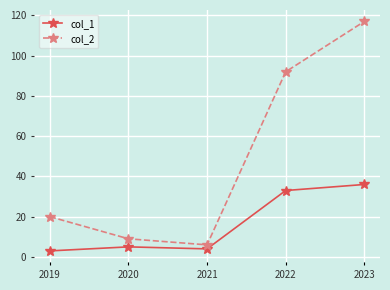

Between 2022 and 2023, which series saw the biggest shift?

col_2